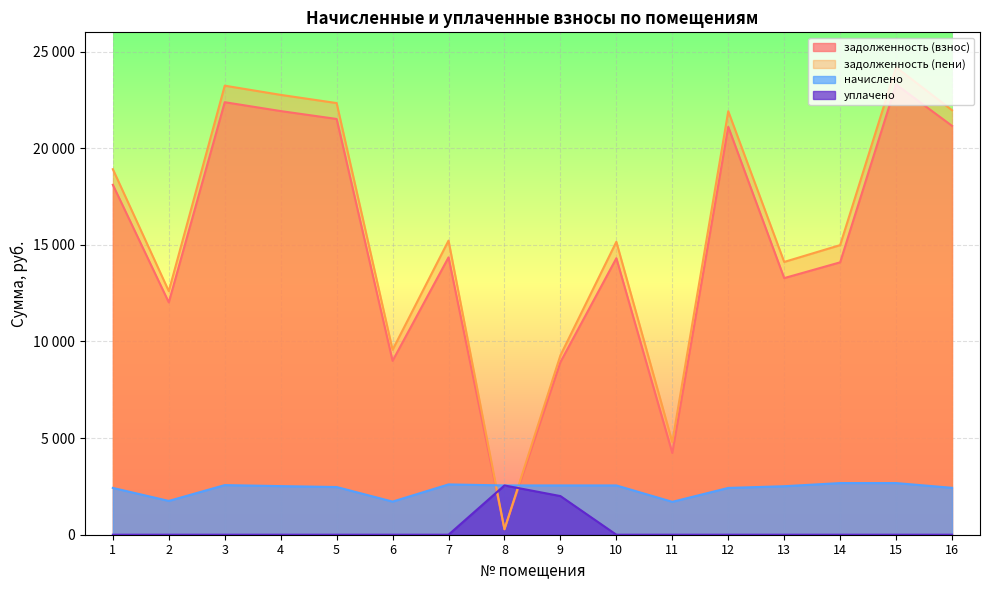

Which label corresponds to the largest value in the chart?

15